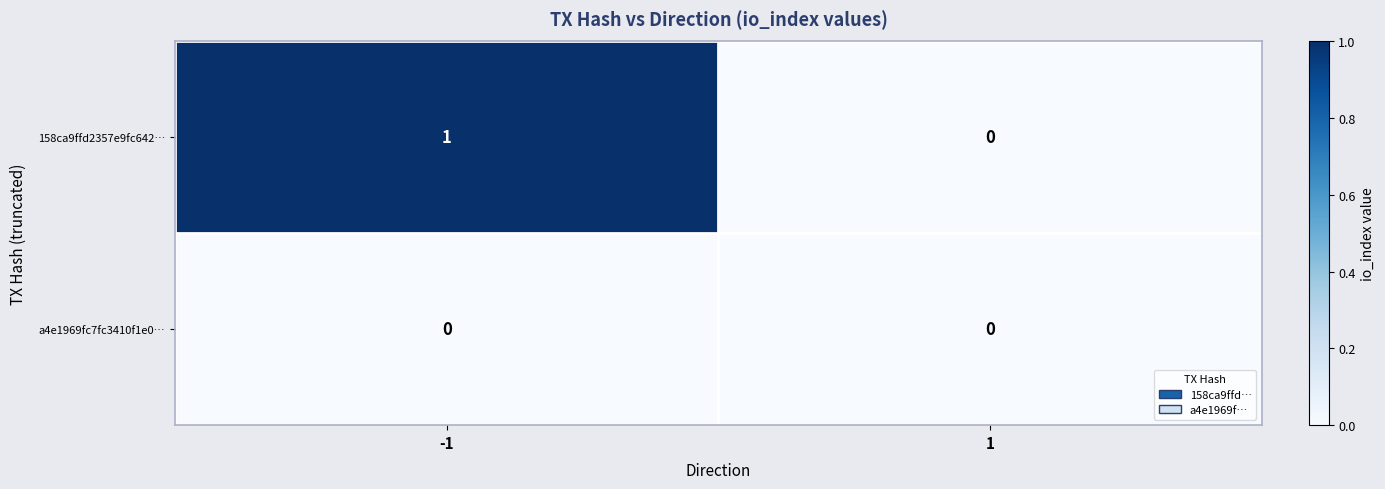

Reading right to left, what are all the values shown in this chart?

158ca9ffd2357e9fc642…: 1=0	-1=1
a4e1969fc7fc3410f1e0…: 1=0	-1=0